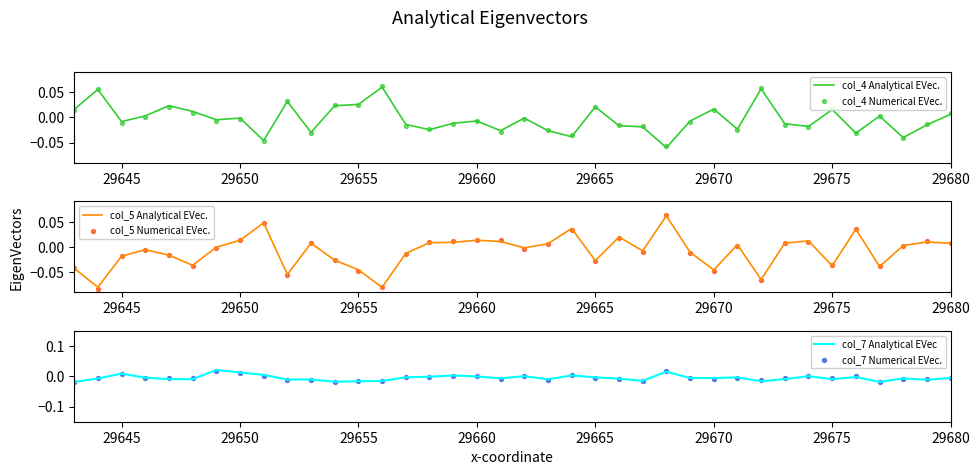

Which series has the largest total across all categories?

col_4 Analytical EVec.